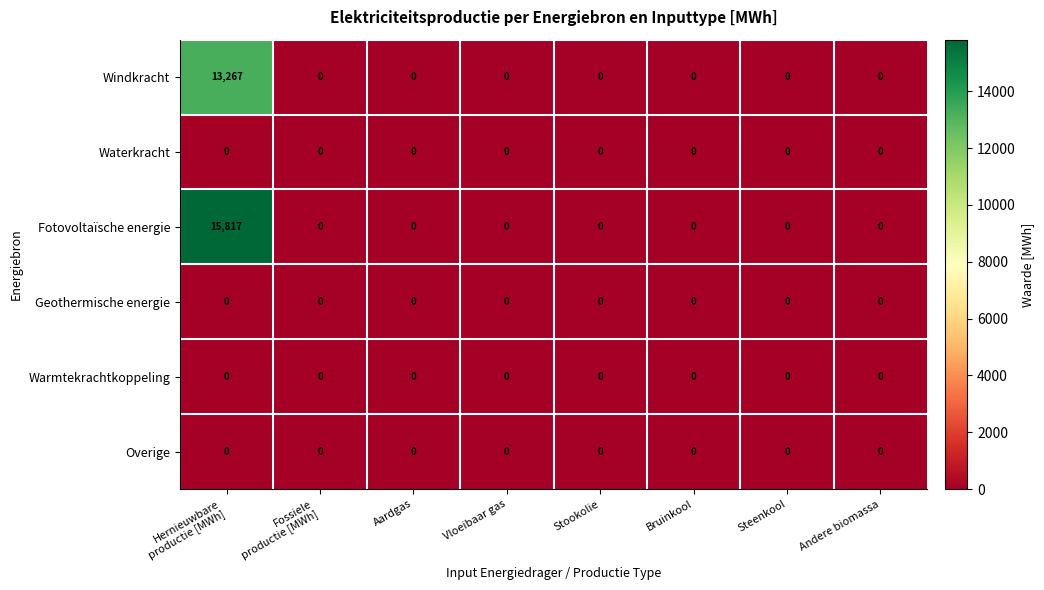

What is the difference between the maximum and minimum values in the Fotovoltaïsche energie series?

15817